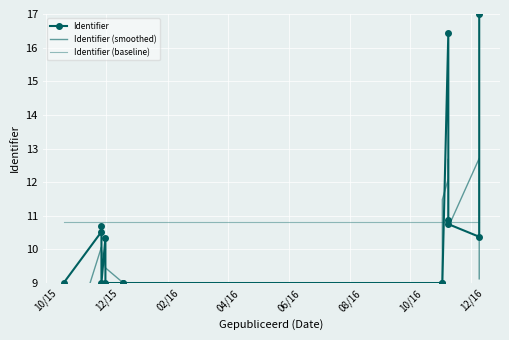

How many intersections are there between Identifier (smoothed) and Identifier?

10